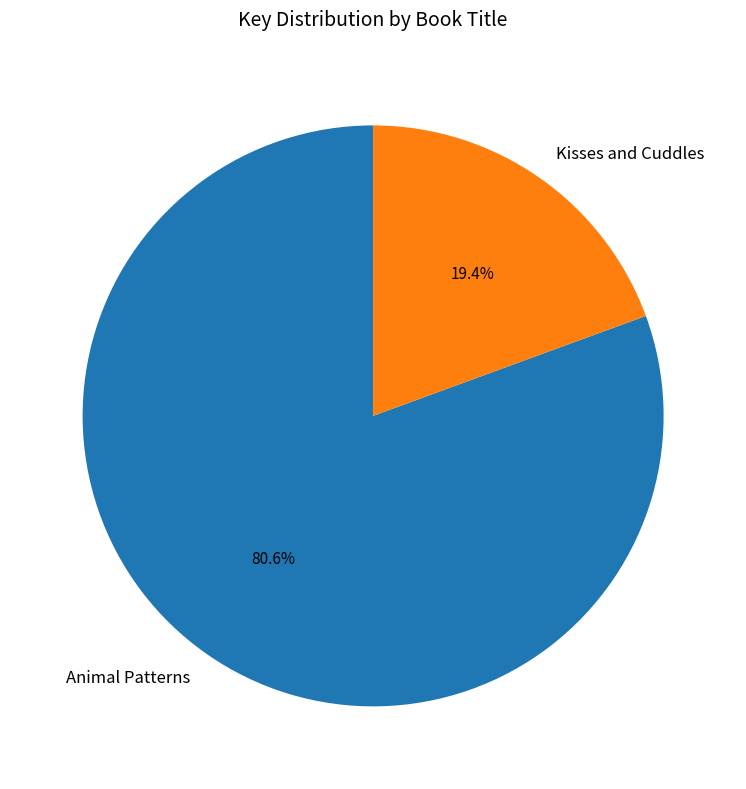

Is there a majority slice in this chart?

Yes